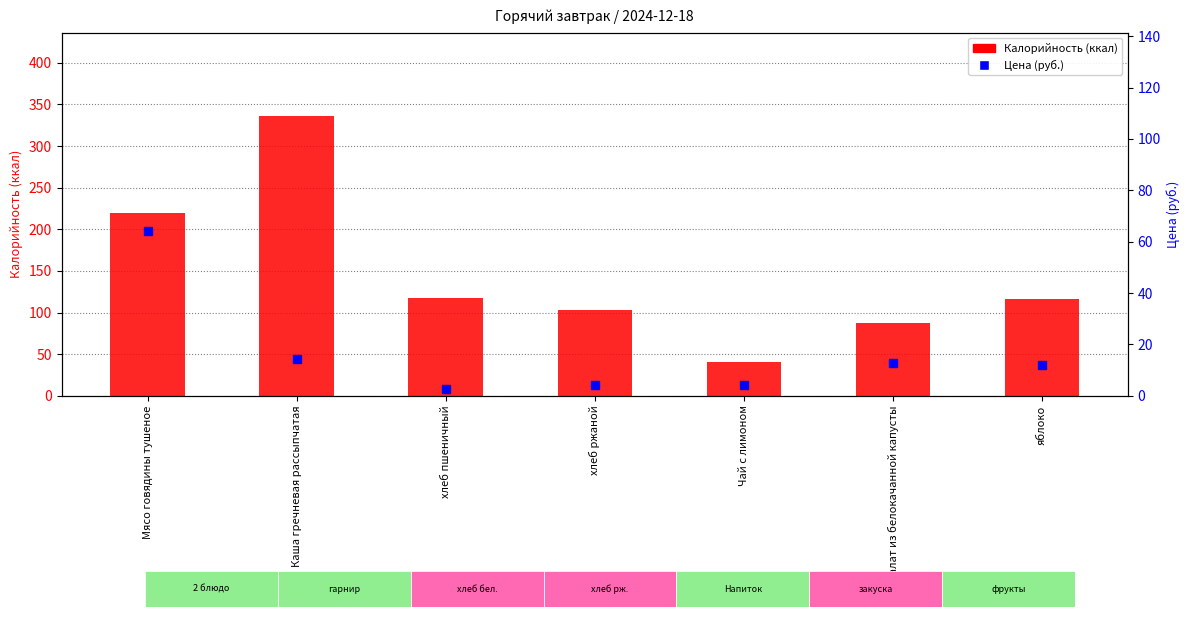

Which has a higher value, хлеб пшеничный or салат из белокачанной капусты?

хлеб пшеничный